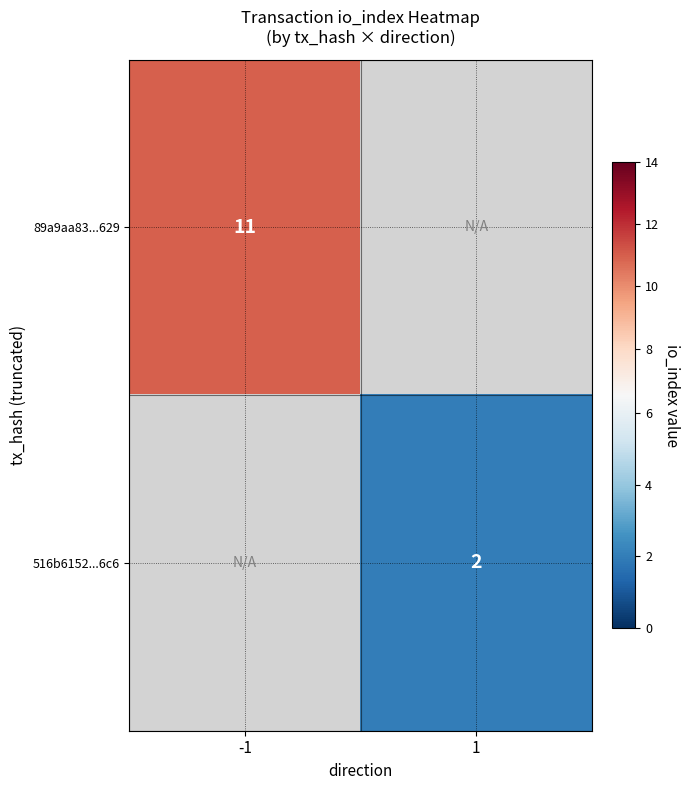

The value of 89a9aa83...629 at -1 is 7.1. True or false?

False